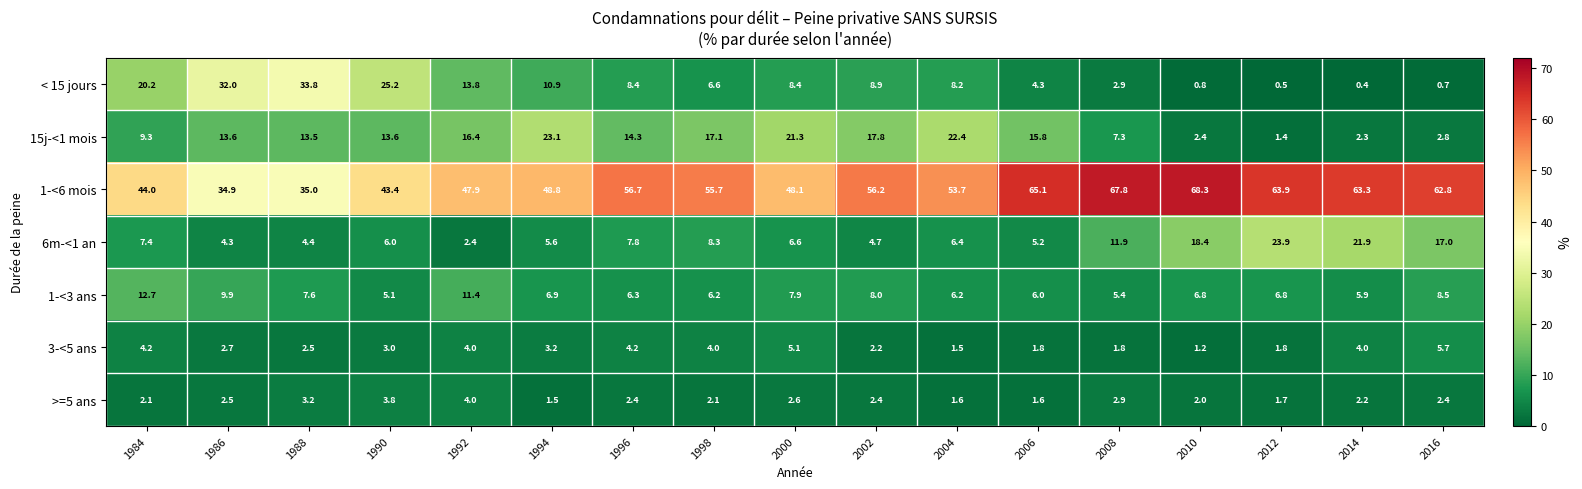

What is the spread (max minus min) of values at 2006?

63.5